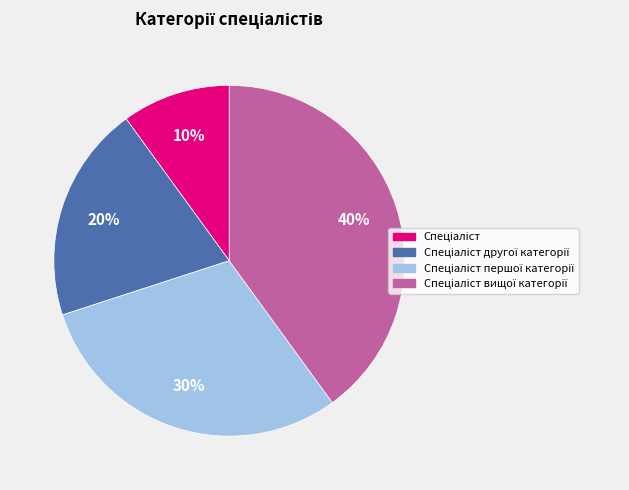

Count the number of slices in the pie.

4